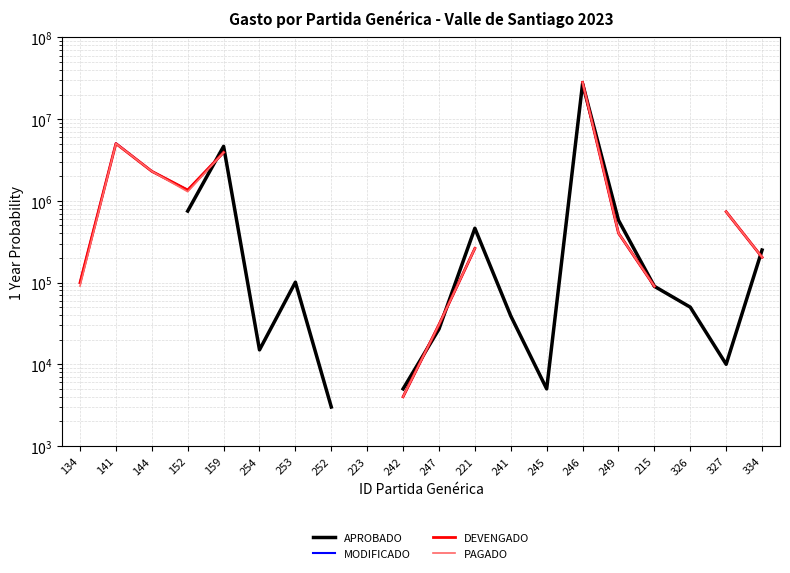

Where is the first local minimum for MODIFICADO?

152